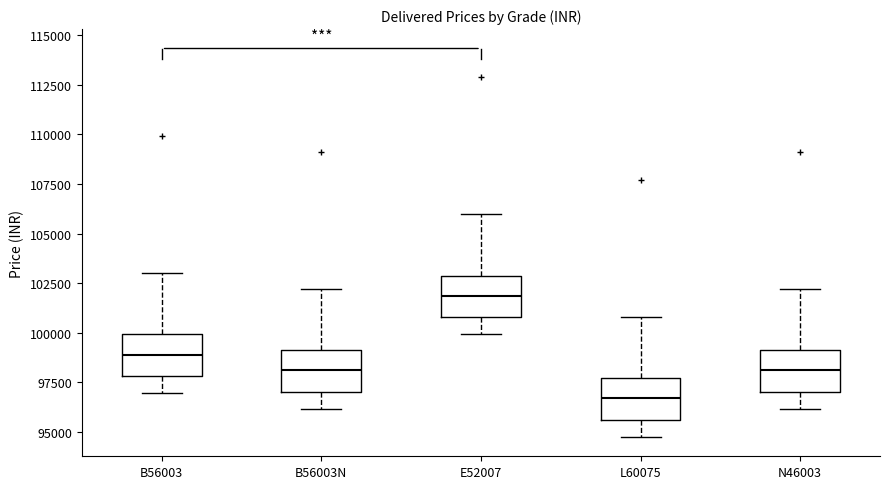

Reading left to right, transcribe this box plot: for each box, give where its median line is, the range the box spans, and where its two whiskers end, as read against the y-axis. The values are not printed on the chart, so give them approximately, as read against the axis.

B56003: median 99000, box 98000 to 100000, whiskers 97000 to 103000
B56003N: median 98000, box 97000 to 99000, whiskers 96000 to 102000
E52007: median 102000, box 101000 to 103000, whiskers 100000 to 106000
L60075: median 96500, box 95500 to 97500, whiskers 94500 to 101000
N46003: median 98000, box 97000 to 99000, whiskers 96000 to 102000